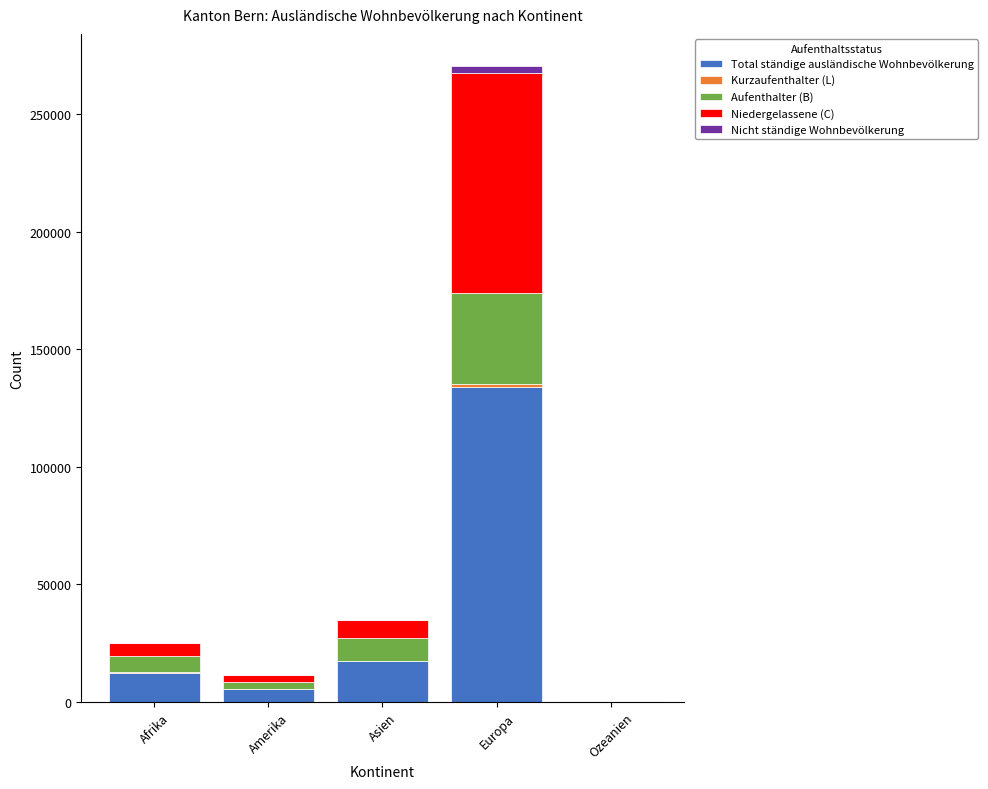

Which category has the highest value in the Total ständige ausländische Wohnbevölkerung series?

Europa